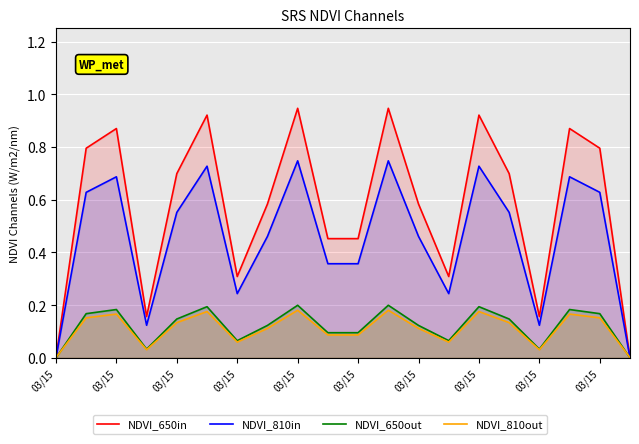

How many lines are shown in the chart?

4